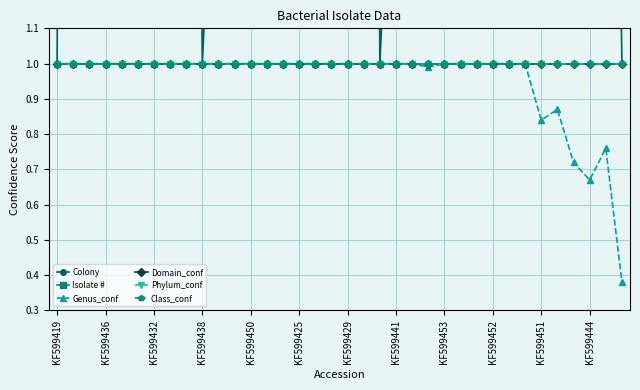

At which label does Class_conf reach its minimum?

KF599419